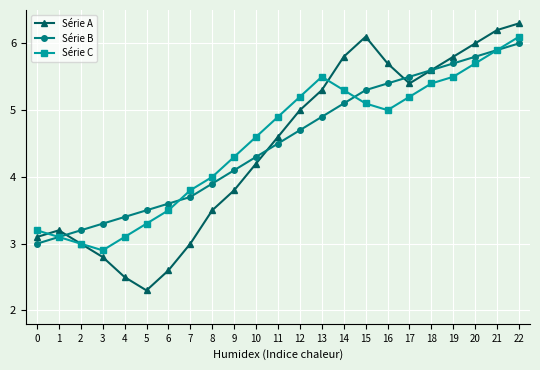

What are all the series names shown in the legend?

Série A, Série B, Série C